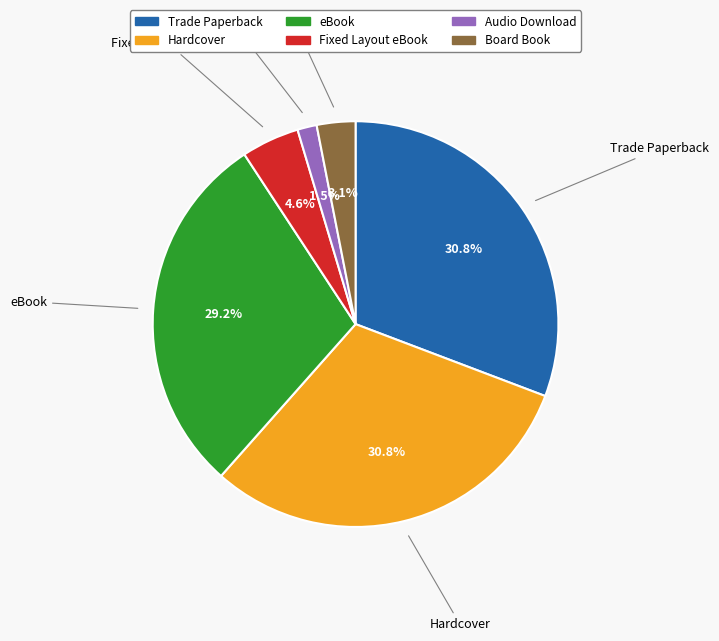

To the nearest percent, what percentage of the pie is Board Book?

3%